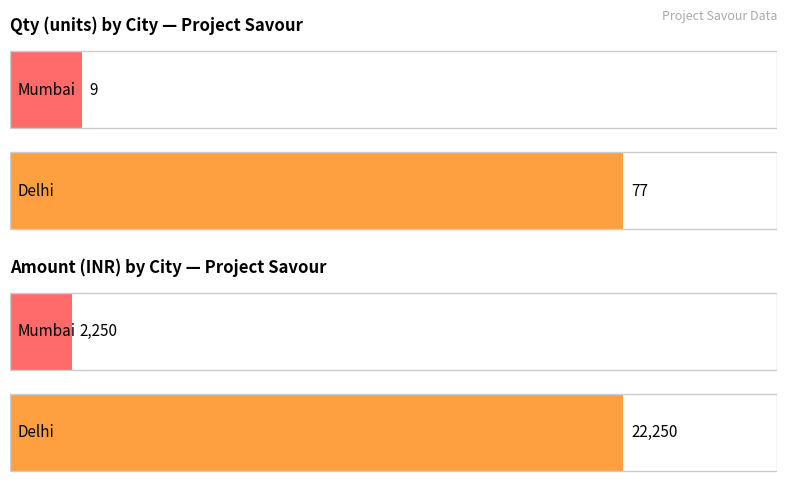

How many values in the Qtys series exceed 9?

1